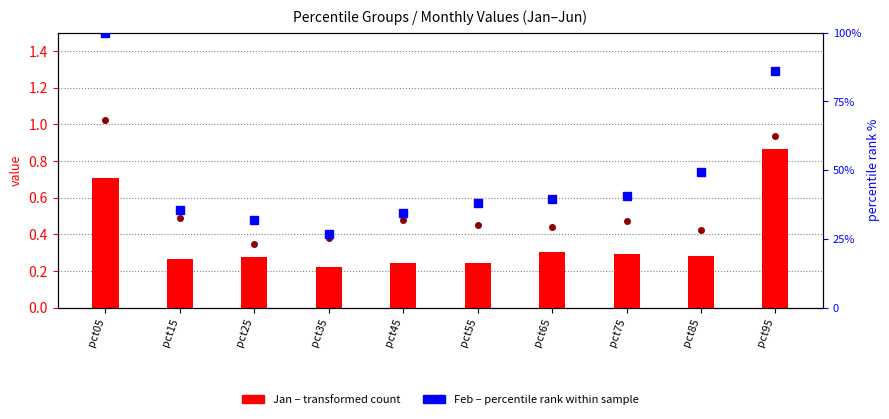

Reading right to left, extract all data points from this chart.

Mar: pct95=0.9	pct85=0.4	pct75=0.5	pct65=0.4	pct55=0.4	pct45=0.5	pct35=0.4	pct25=0.3	pct15=0.5	pct05=1.0
Jan (transformed count): pct95=0.9	pct85=0.3	pct75=0.3	pct65=0.3	pct55=0.2	pct45=0.2	pct35=0.2	pct25=0.3	pct15=0.3	pct05=0.7
Feb (percentile rank): pct95=86.2	pct85=49.5	pct75=40.7	pct65=39.4	pct55=38.2	pct45=34.5	pct35=26.9	pct25=32.0	pct15=35.5	pct05=100.0